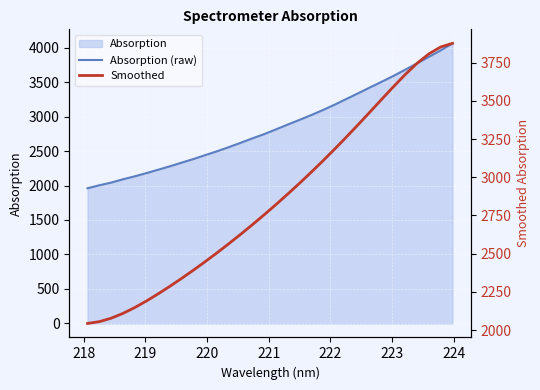

Reading left to right, list all the values displayed in this chart.

Absorption (raw): 1960.1	2003.4	2042.2	2090.2	2132.9	2179.9	2229.6	2278.9	2332.4	2384.3	2441.3	2496.8	2556.9	2619.4	2684.5	2745.2	2814.4	2884.1	2952.0	3021.4	3095.5	3173.6	3256.7	3339.2	3423.6	3506.1	3591.1	3681.0	3772.7	3866.3	3960.0	4061.4
Smoothed: 2044.0	2055.8	2078.2	2109.5	2147.7	2191.0	2237.9	2287.6	2339.4	2393.3	2449.0	2506.6	2566.0	2627.2	2690.3	2755.2	2821.9	2890.4	2961.0	3033.6	3108.5	3185.5	3264.7	3345.7	3428.2	3511.4	3593.8	3673.2	3745.9	3807.2	3852.0	3875.7